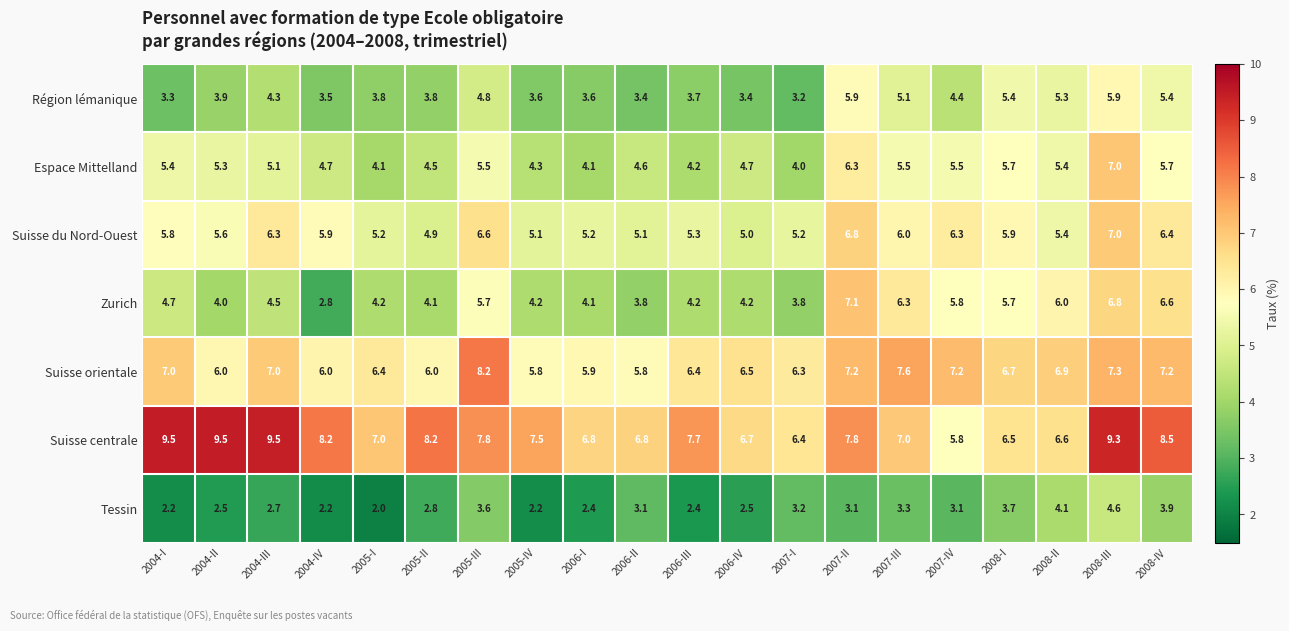

What value does the Suisse du Nord-Ouest series have at 2008-I?

5.9